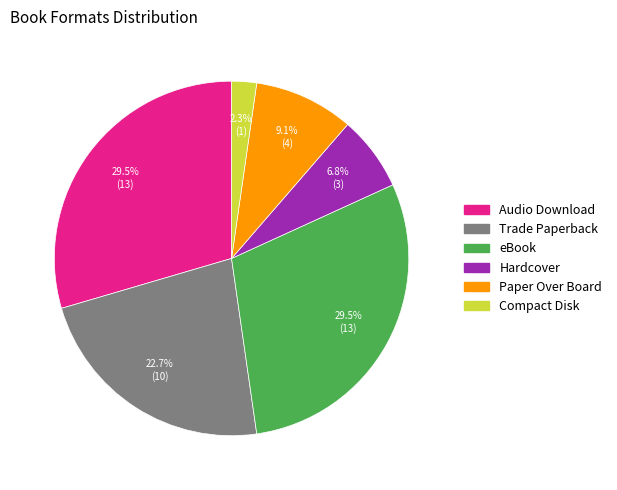

Does Compact Disk represent more than half of the total?

No